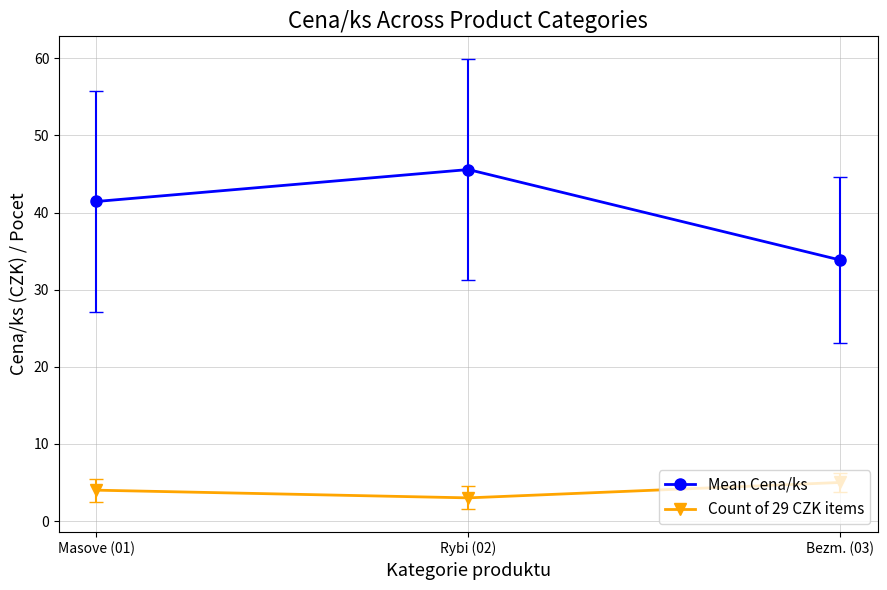

Which series has the largest total across all categories?

Mean Cena/ks